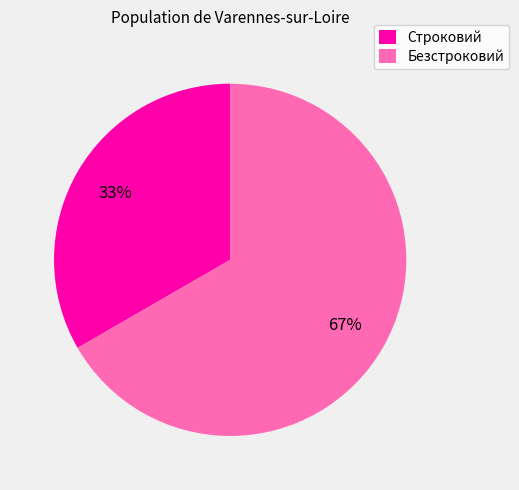

What percentage is the Безстроковий slice, to the nearest percent?

67%